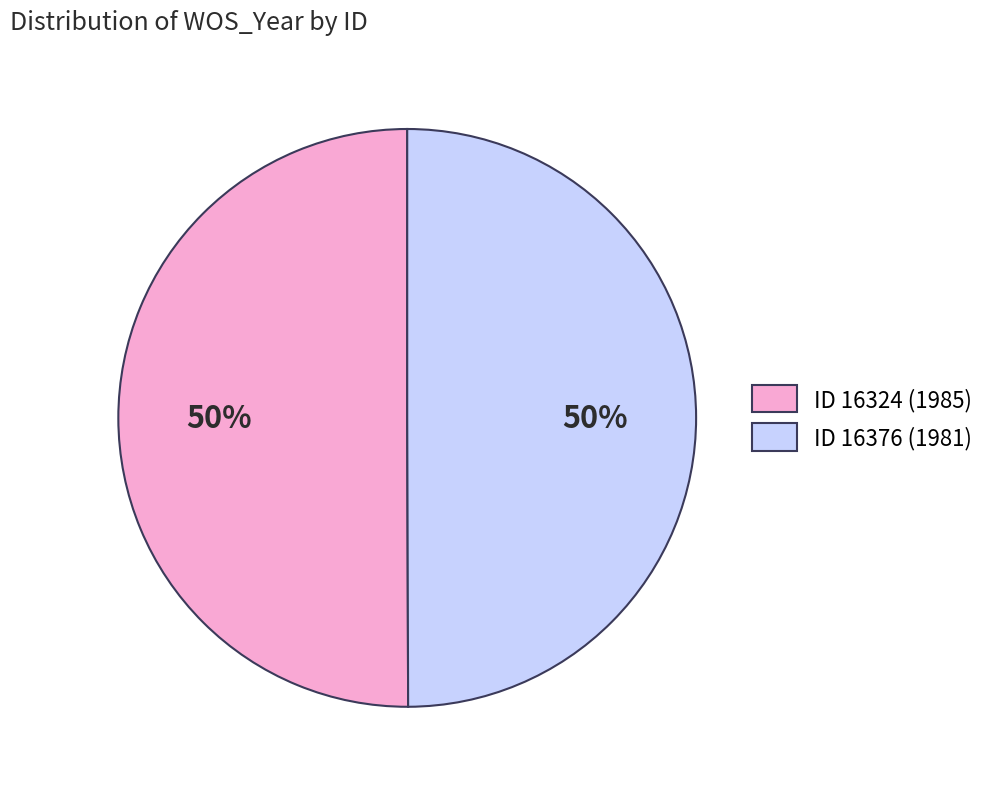

Approximately how many times larger is the value at ID 16376 (1981) compared to ID 16324 (1985)?

1.0